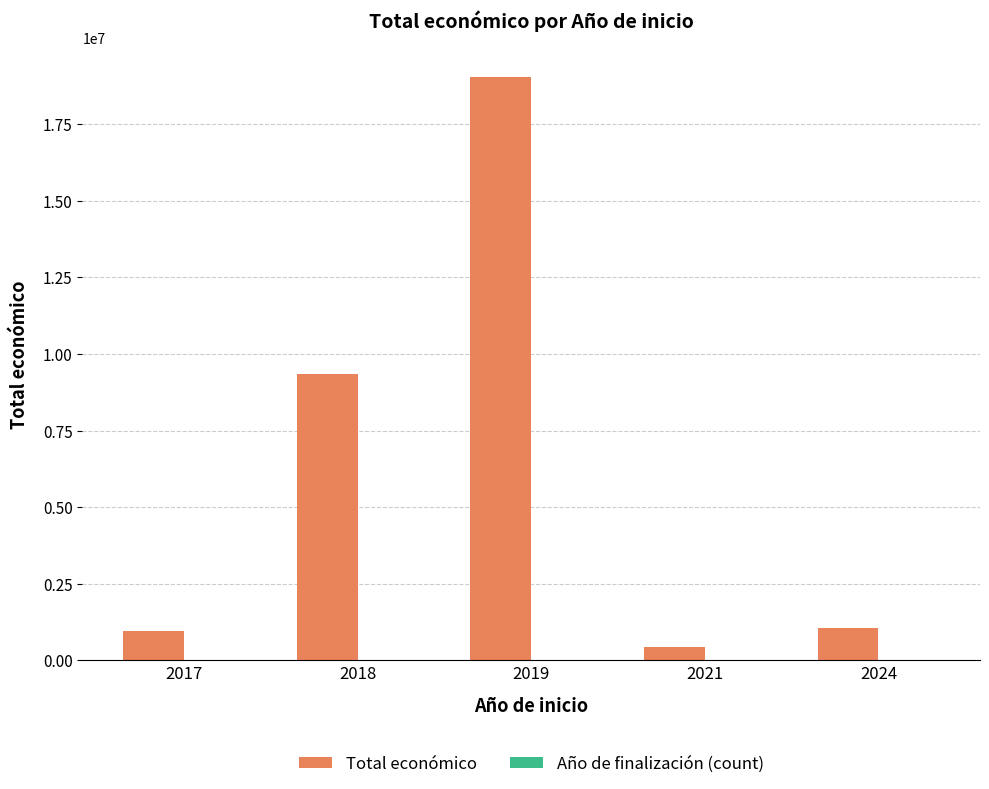

The value of Total económico at 2024 is 1070454. True or false?

True